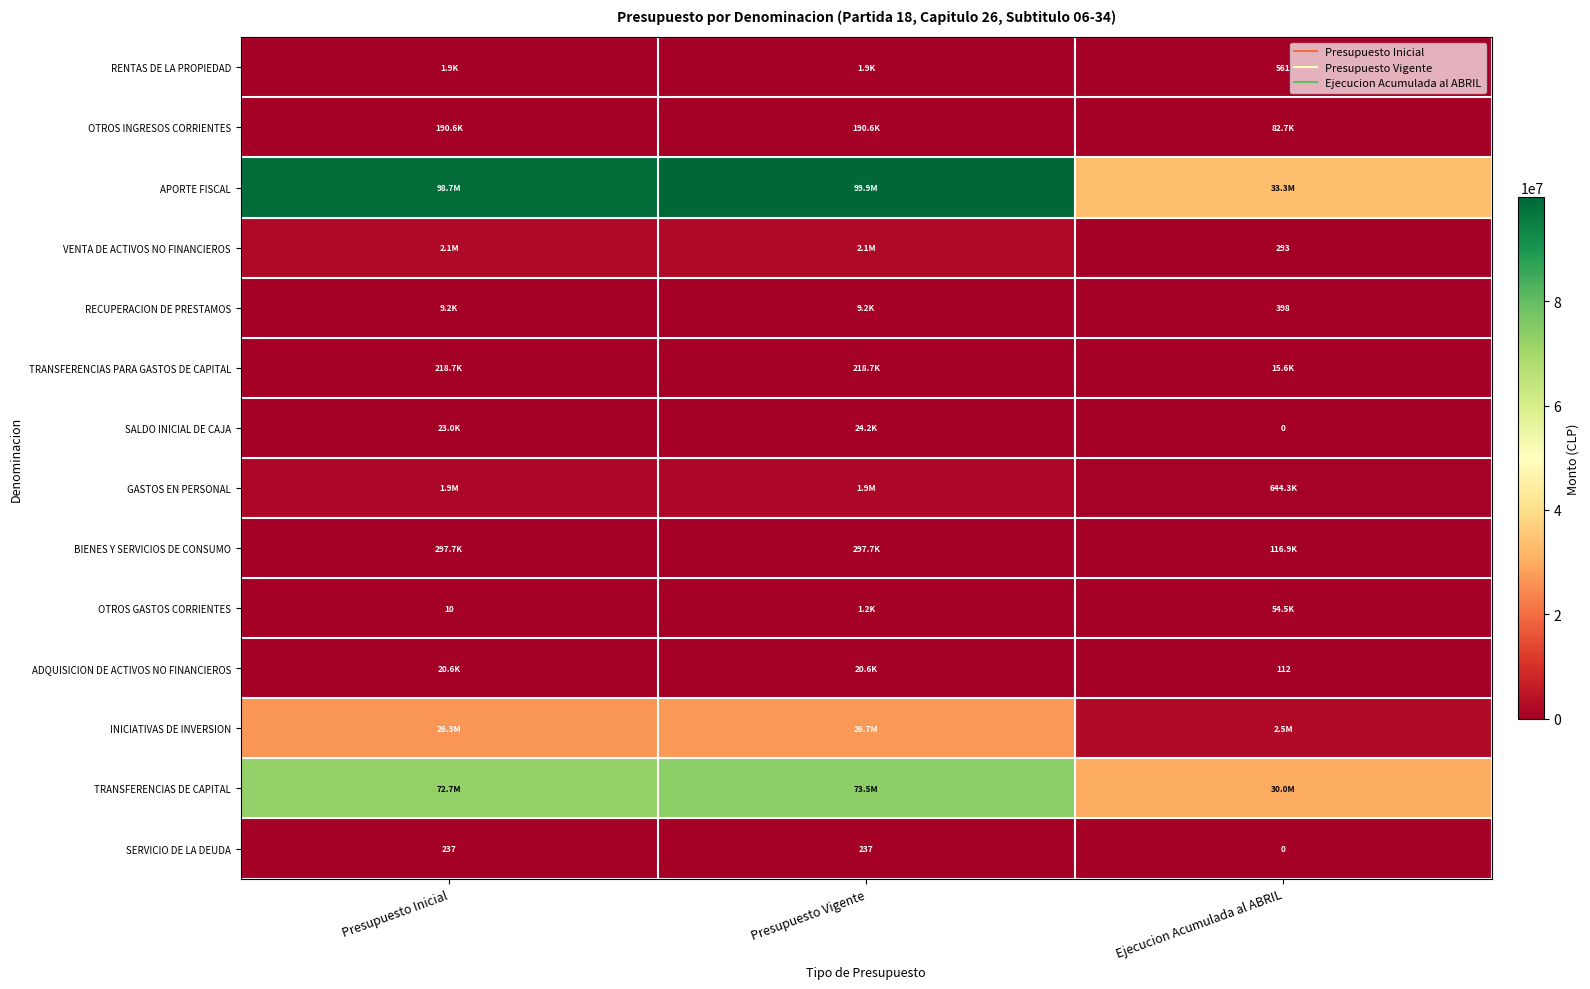

What is the difference between the second highest and minimum values in the RENTAS DE LA PROPIEDAD series?

1308